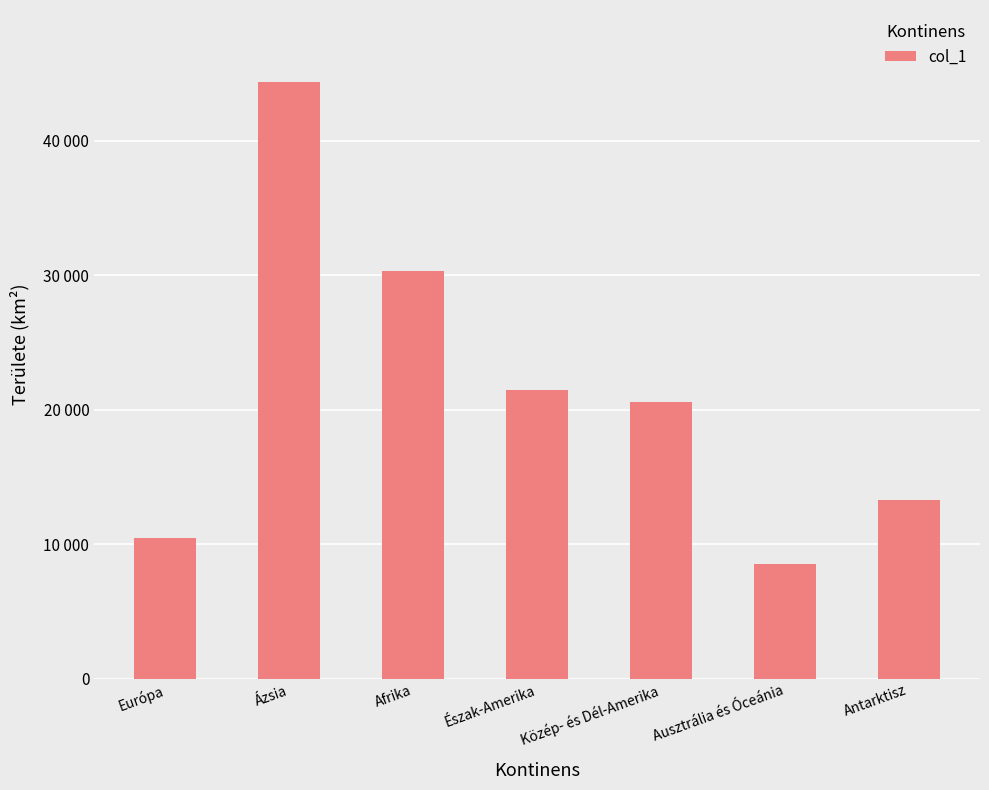

Reading left to right, transcribe all the data shown in this chart.

Európa=10508	Ázsia=44411	Afrika=30319	Észak-Amerika=21515	Közép- és Dél-Amerika=20566	Ausztrália és Óceánia=8510	Antarktisz=13328